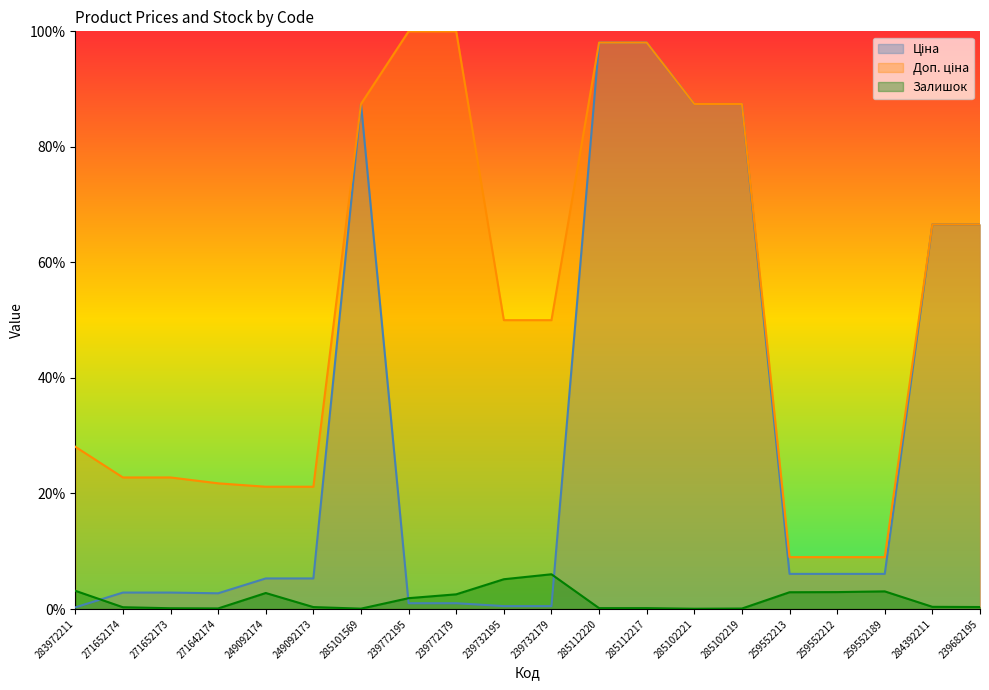

Does the chart have visible grid lines?

No